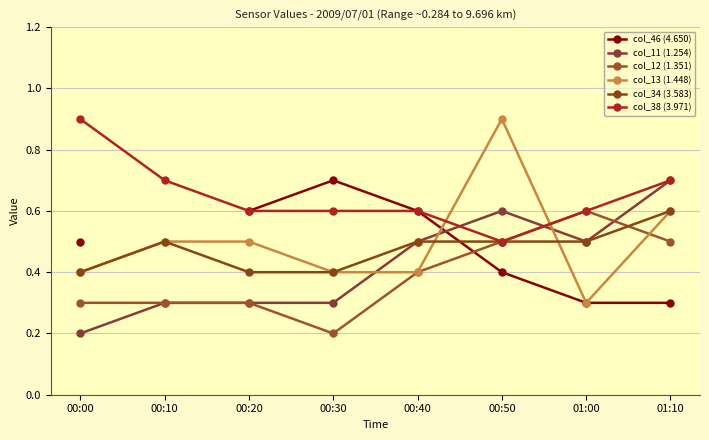

Which series has the widest spread of values?

col_13 (1.448)